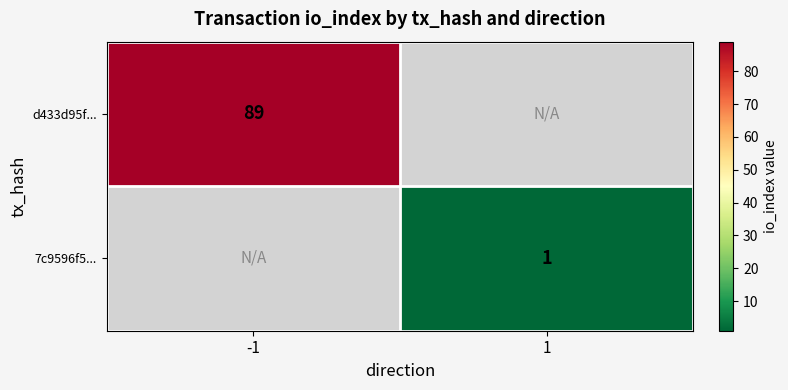

The 7c9596f5... series shows 1 at 1. True or false?

True